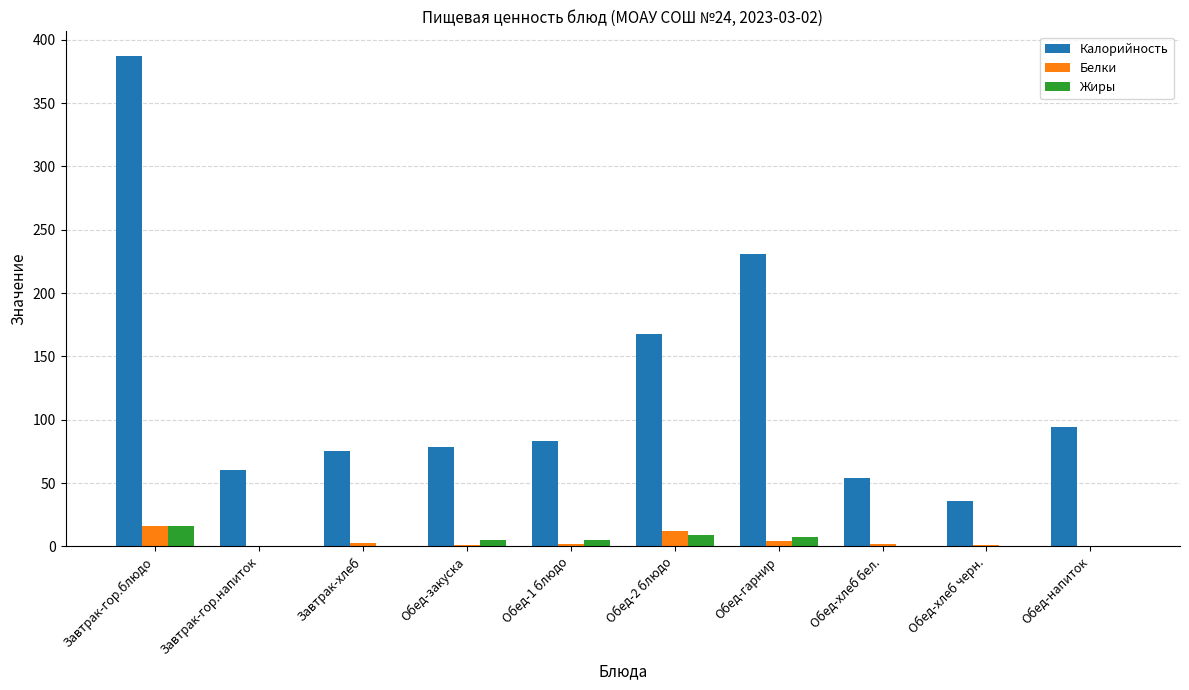

Which series changed the most between Обед-2 блюдо and Обед-напиток?

Калорийность